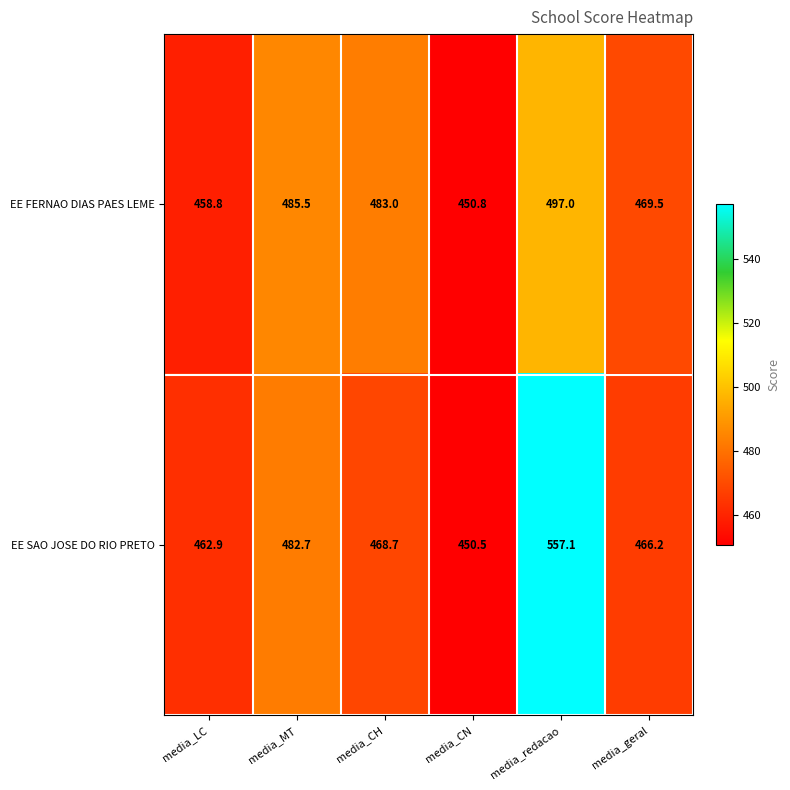

What is the minimum value for EE SAO JOSE DO RIO PRETO?

450.5